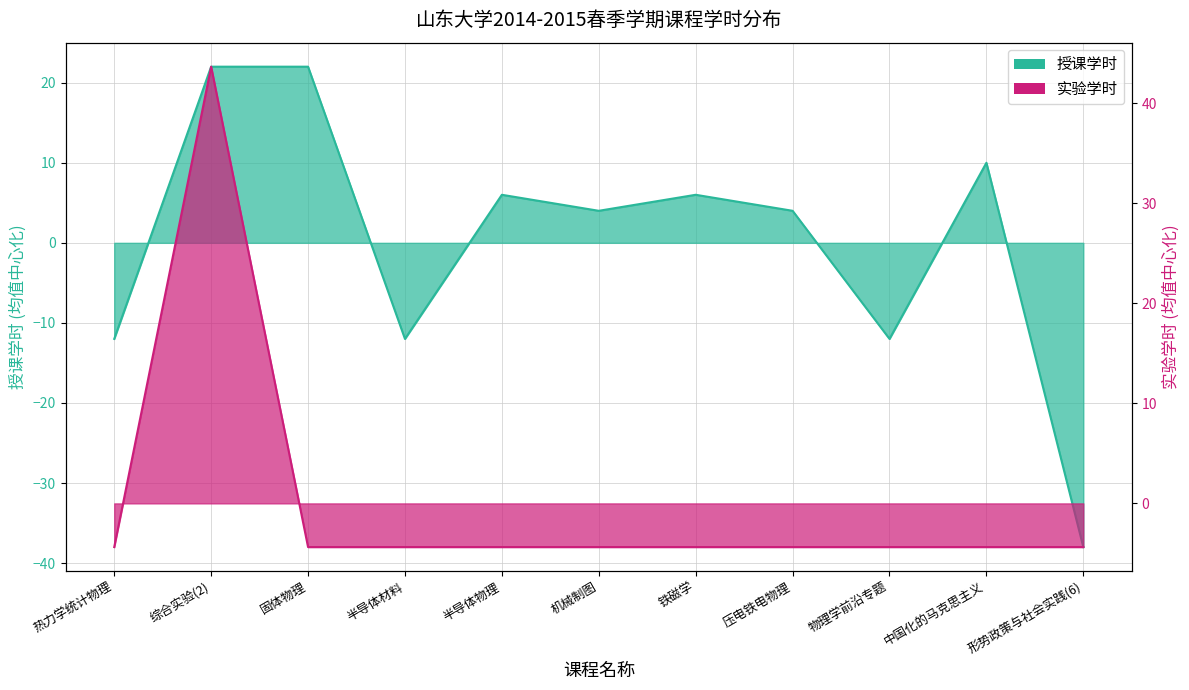

Which series changed the most between 固体物理 and 中国化的马克思主义?

授课学时